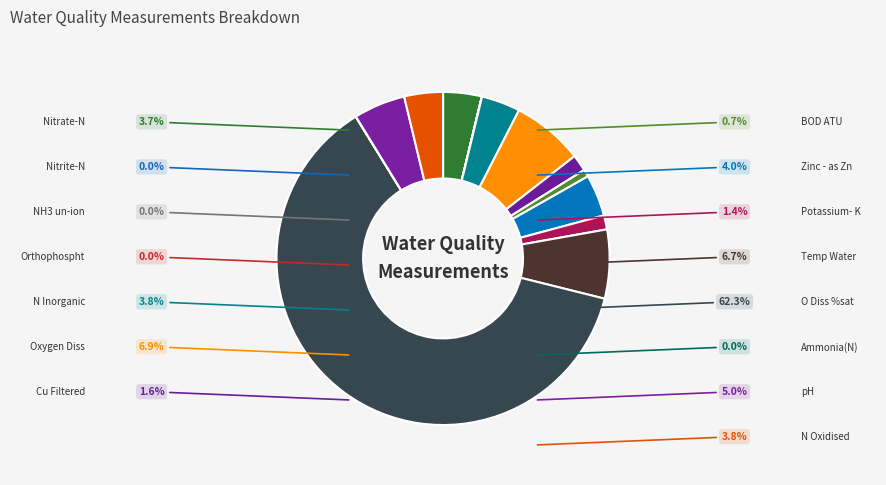

Is there a majority slice in this chart?

Yes